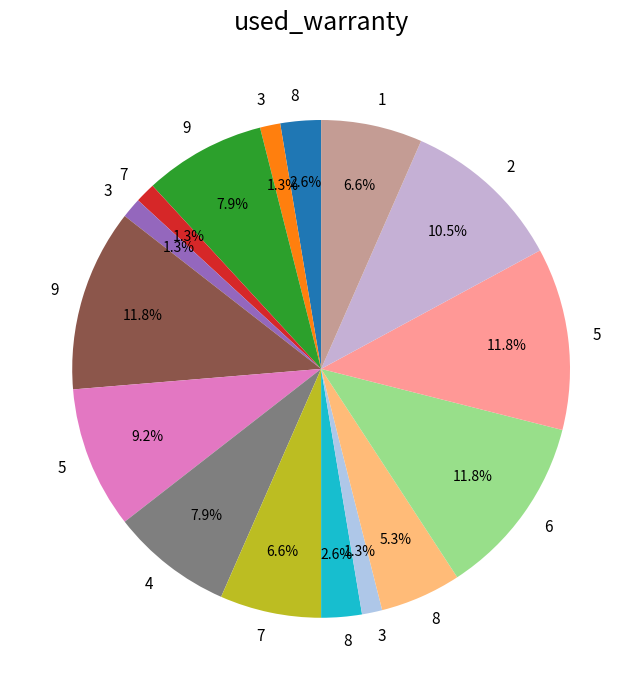

Is there a majority slice in this chart?

No